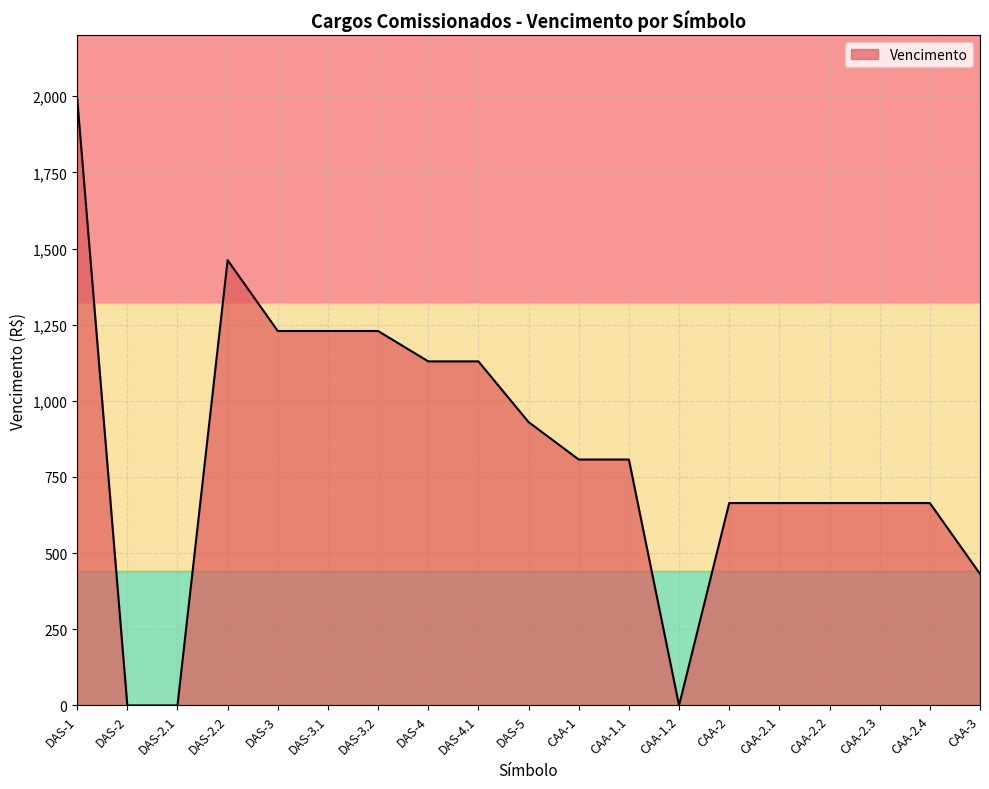

What is the greatest value displayed?

1993.3